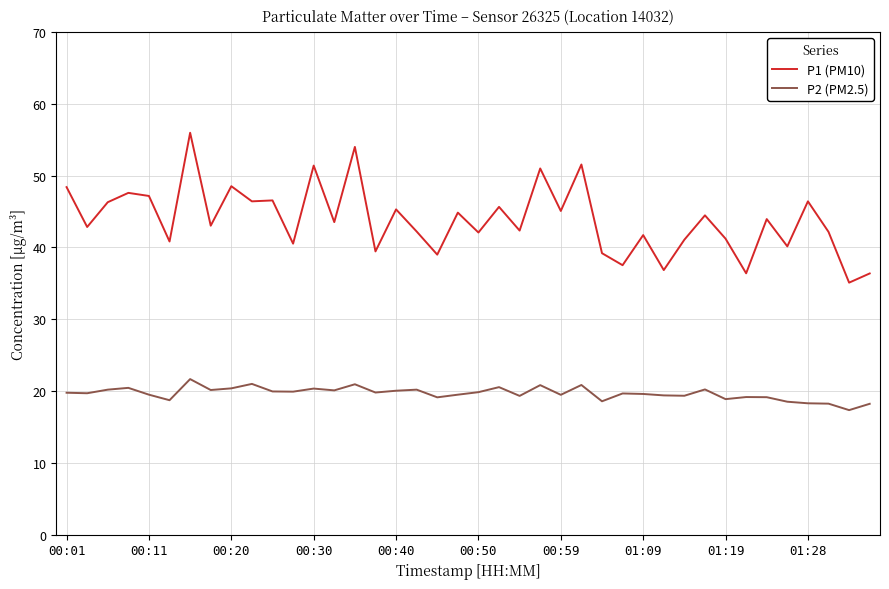

What are all the series names shown in the legend?

P1 (PM10), P2 (PM2.5)